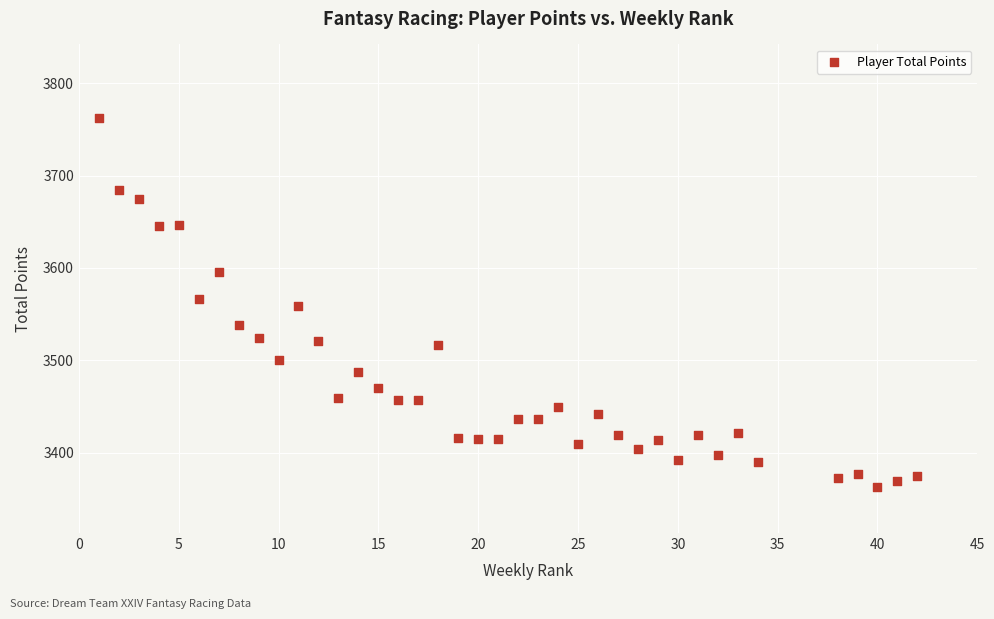

What is the range of X values (max minus min)?

41